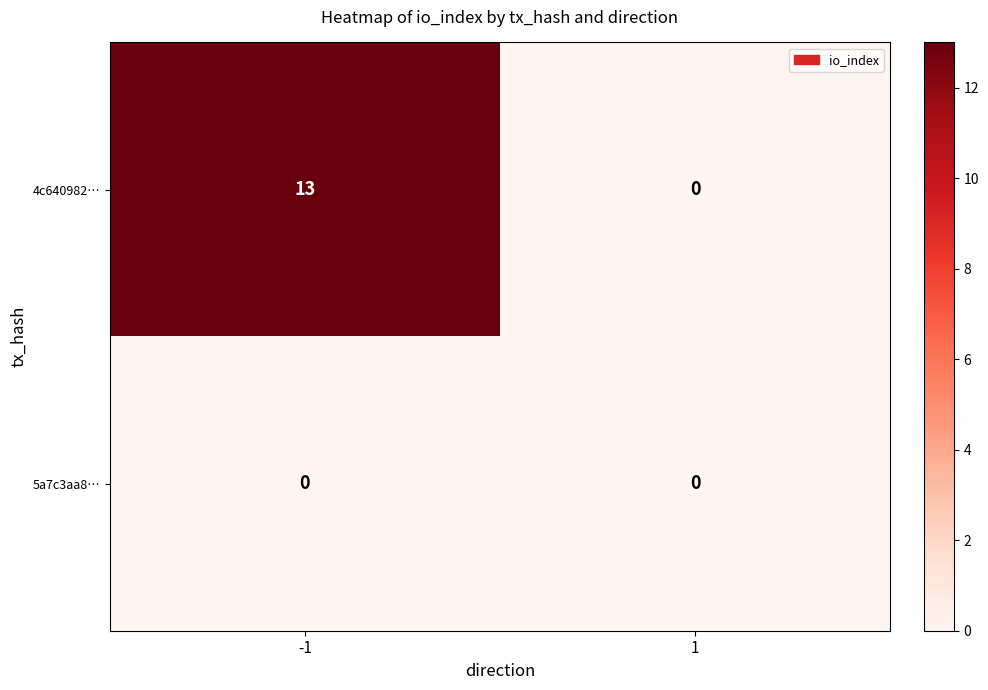

What is the total value across all series at -1?

13